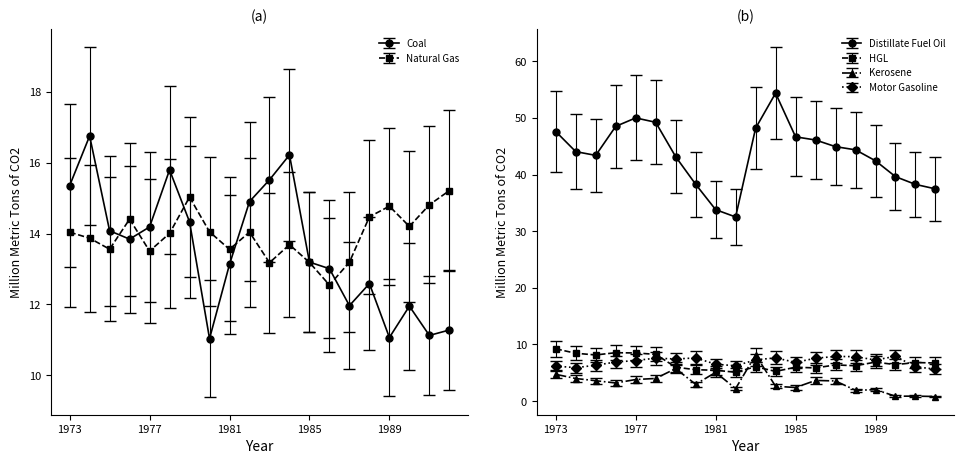

What is the sum of all Kerosene values?

66.2